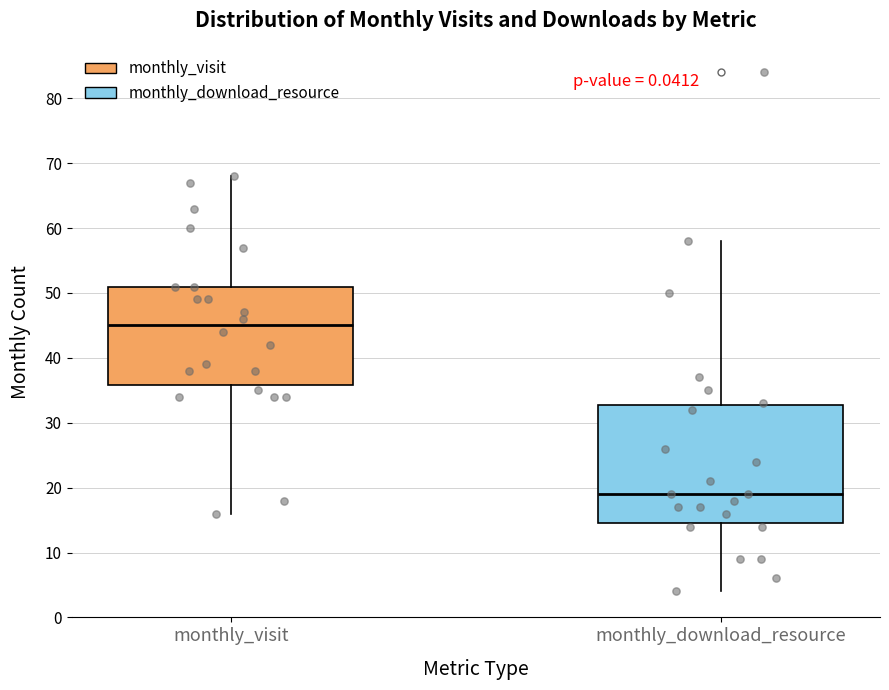

Reading left to right, read every box against the y-axis: the position of its median line, the range the box covers, and the ends of its whiskers. The values are not printed on the chart, so give them approximately, as read against the axis.

monthly_visit: median 45, box 36 to 51, whiskers 16 to 68
monthly_download_resource: median 19, box 15 to 33, whiskers 4 to 58